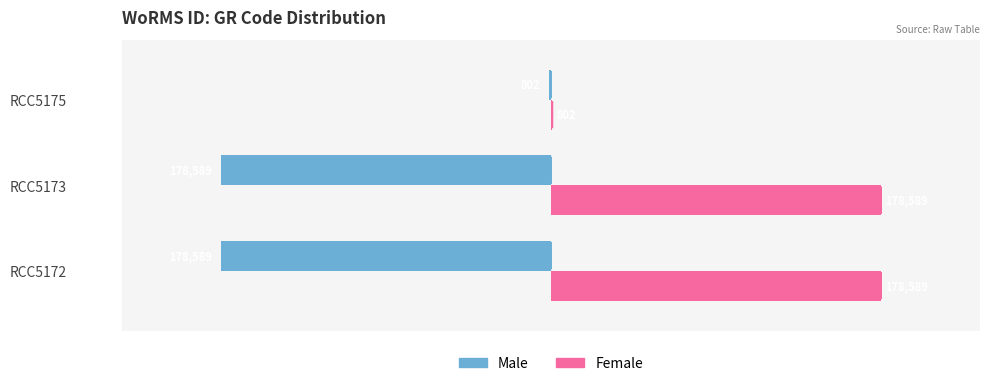

What is the maximum value for Female?

178589